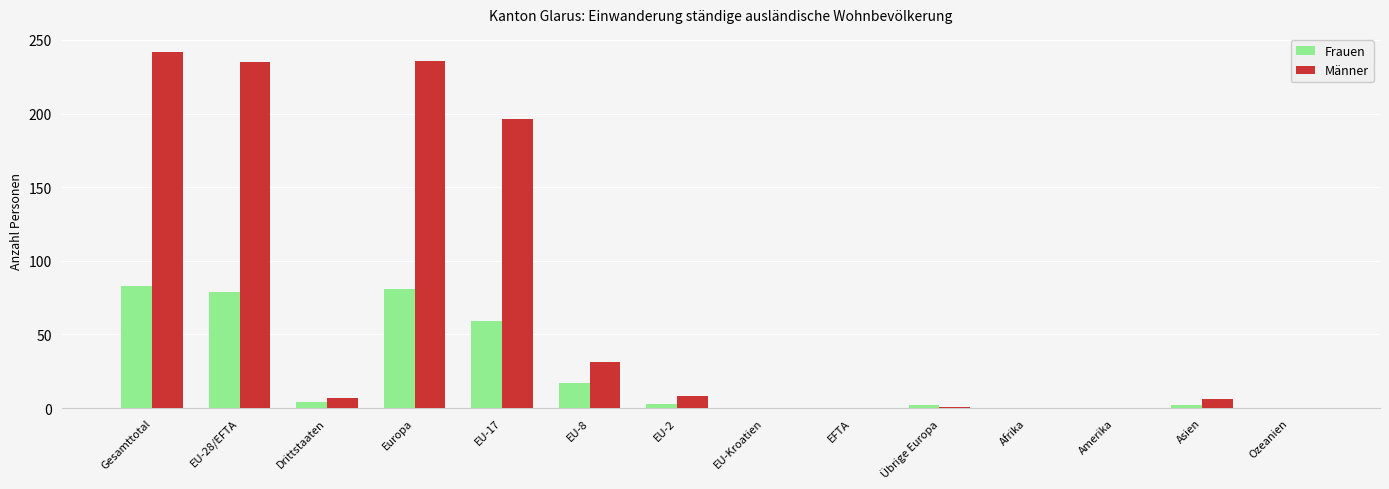

At which category is the sum across all series the highest?

Gesamttotal